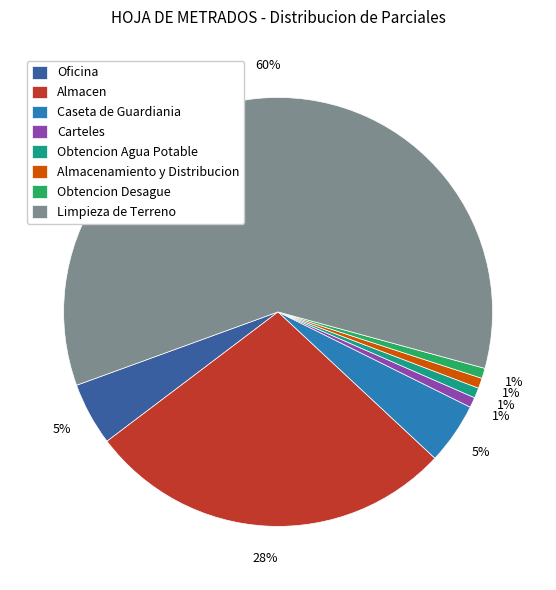

Do Caseta de Guardiania and Obtencion Desague together represent more than half of the pie?

No